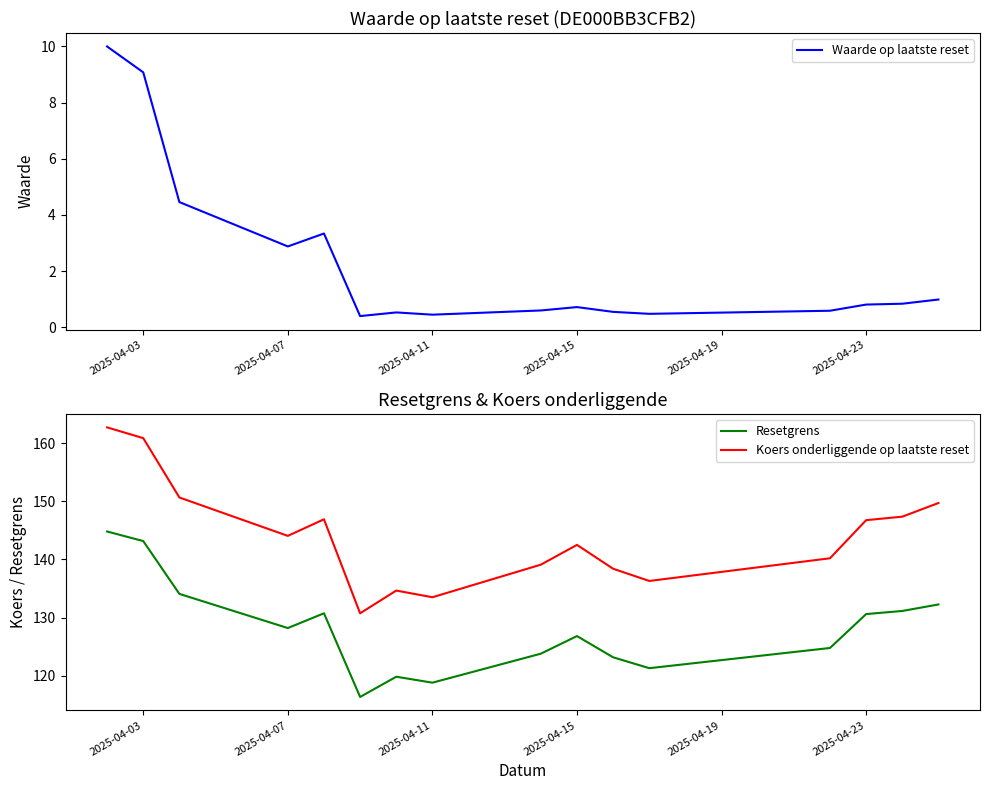

What is the highest value of the Waarde op laatste reset series?

10.0